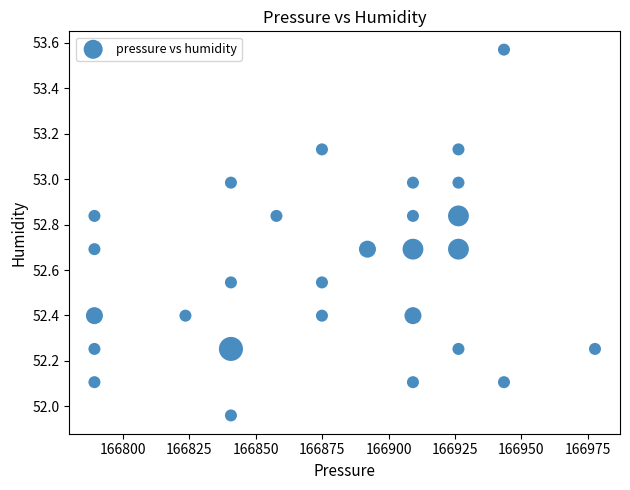

What is the range of Y values (max minus min)?

1.6